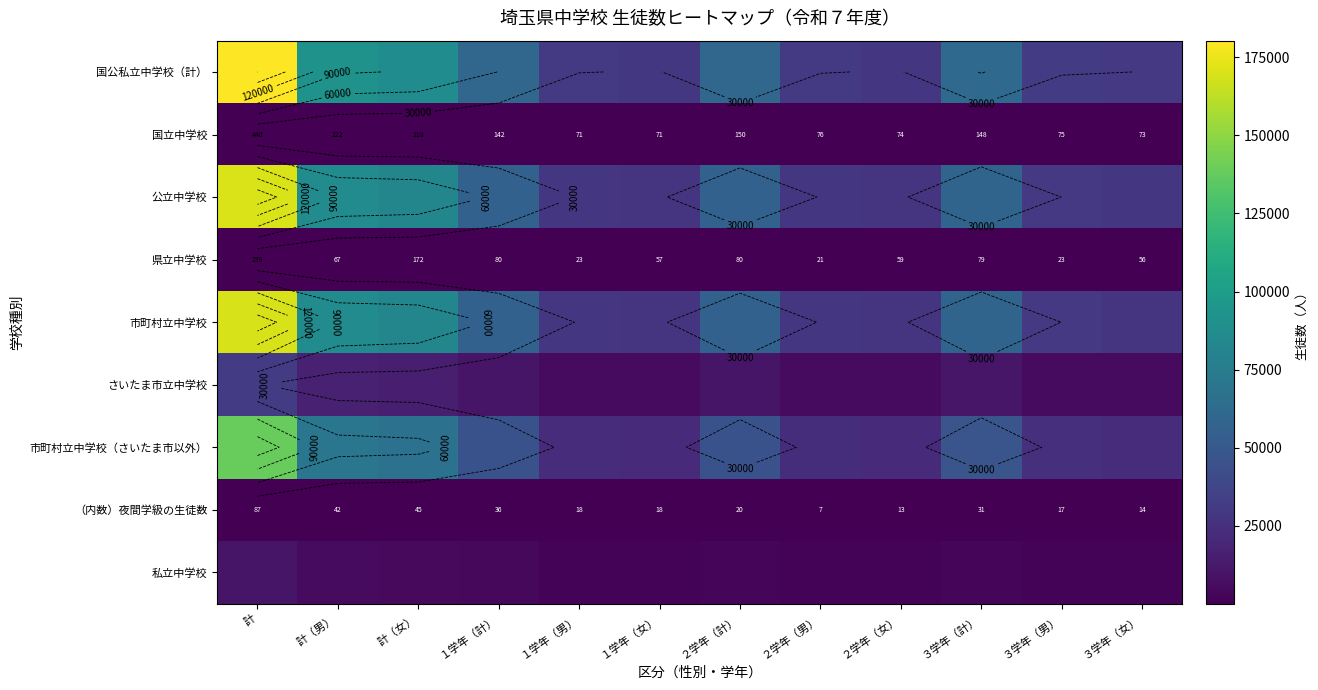

At how many categories does at least one series exceed 59718?

4